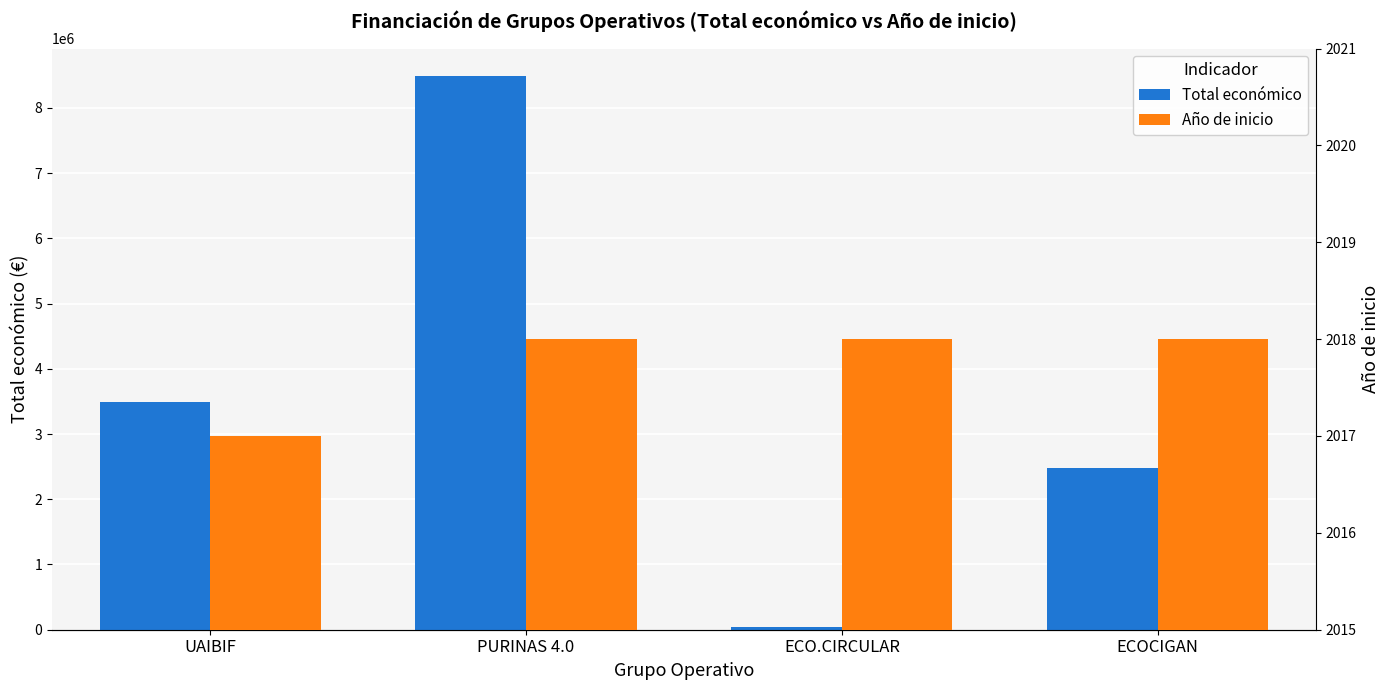

At which label does Total económico reach its minimum?

ECO.CIRCULAR